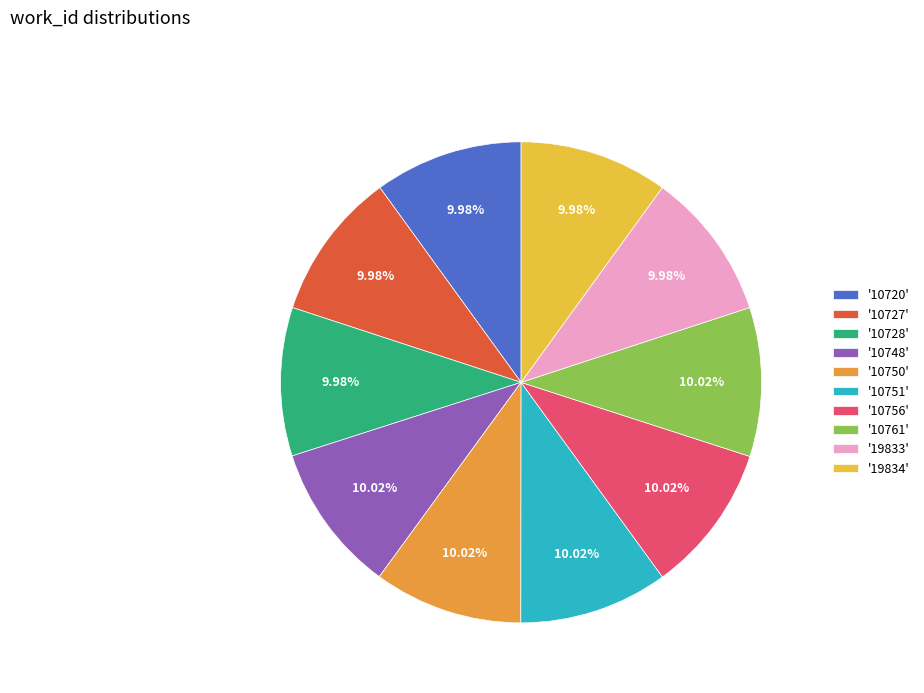

Is there any slice that represents more than half of the pie?

No